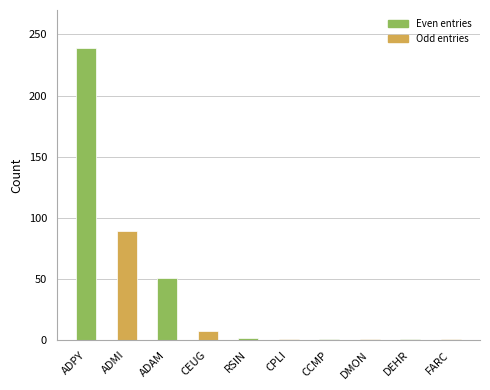

What is the sum of the values at ADMI and DMON?

90